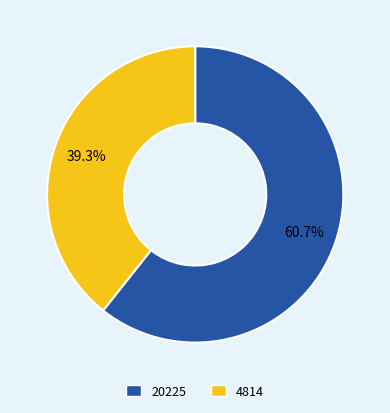

Is the sum of 4814 and 20225 greater than half?

Yes